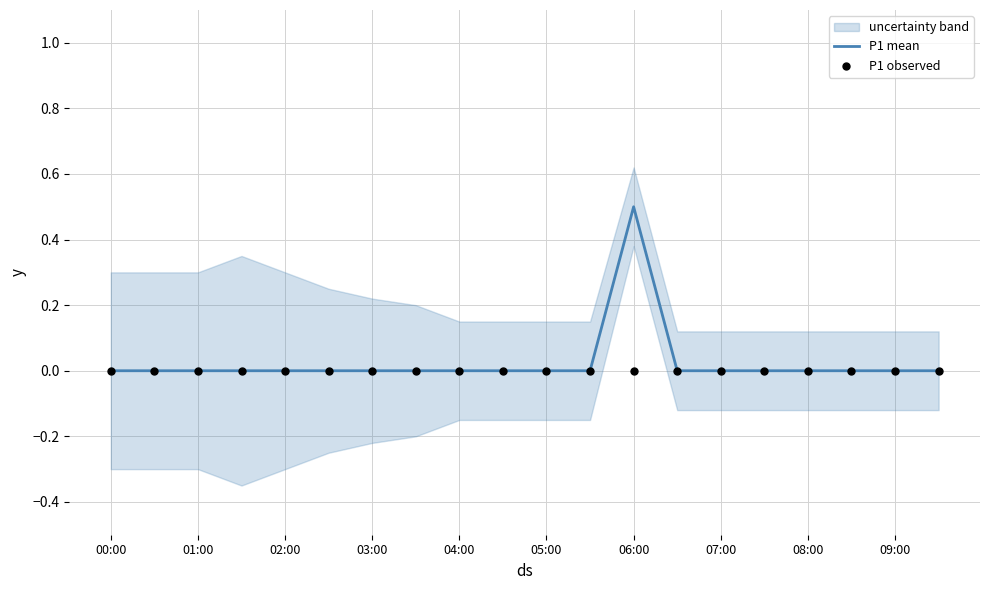

The P1 mean series shows 0.0 at 09:00. True or false?

True